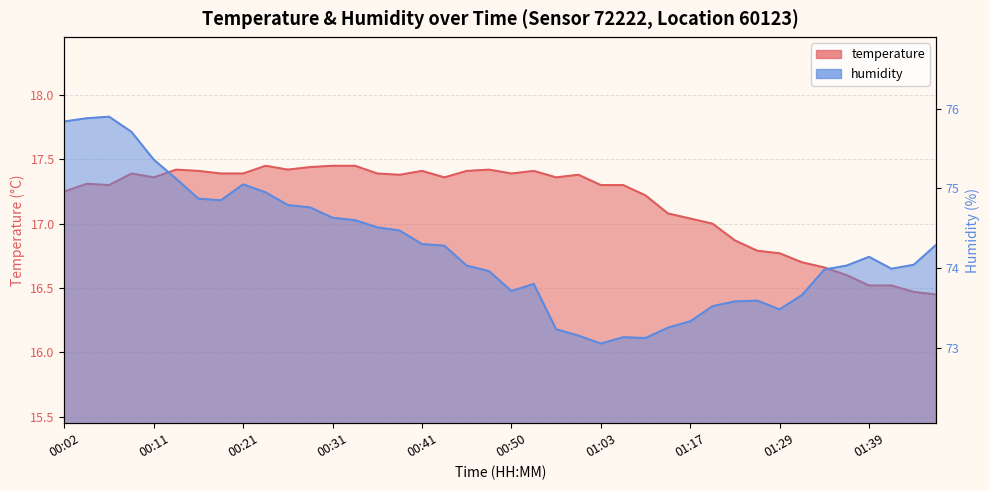

Is it true that humidity equals 74.5 at 14?

True